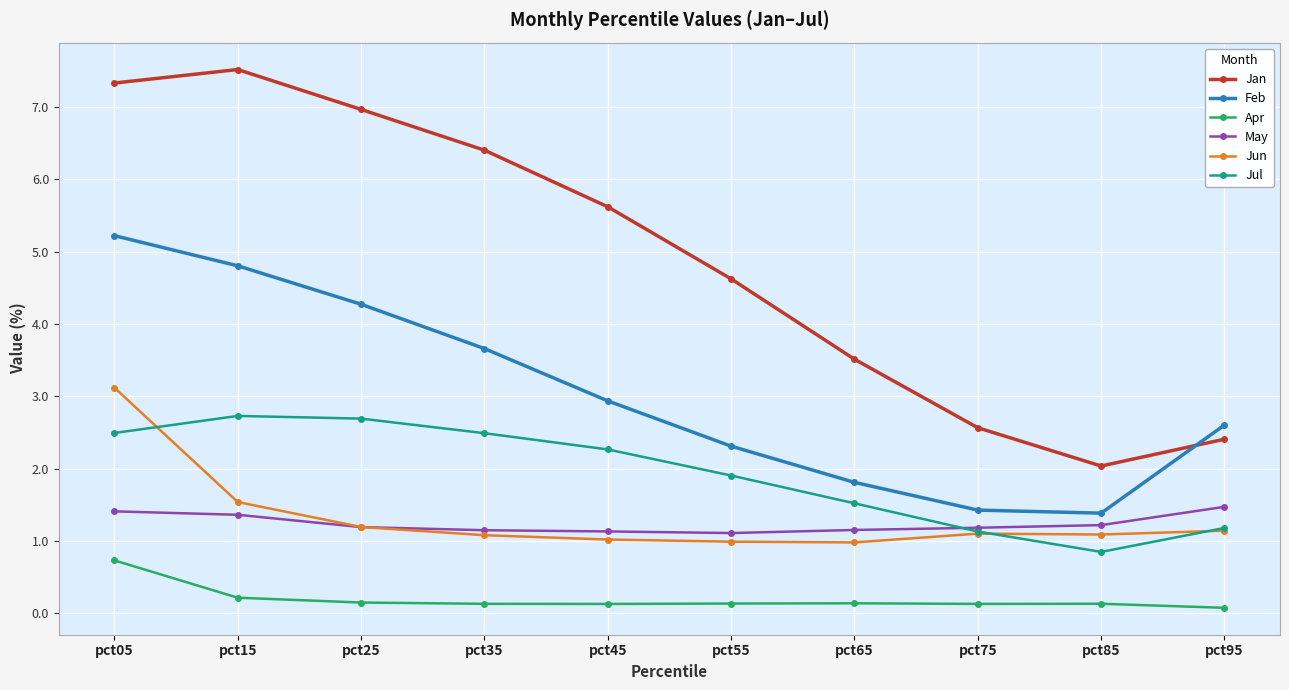

Rank the series by their maximum value, from lowest to highest.

Apr, May, Jul, Jun, Feb, Jan